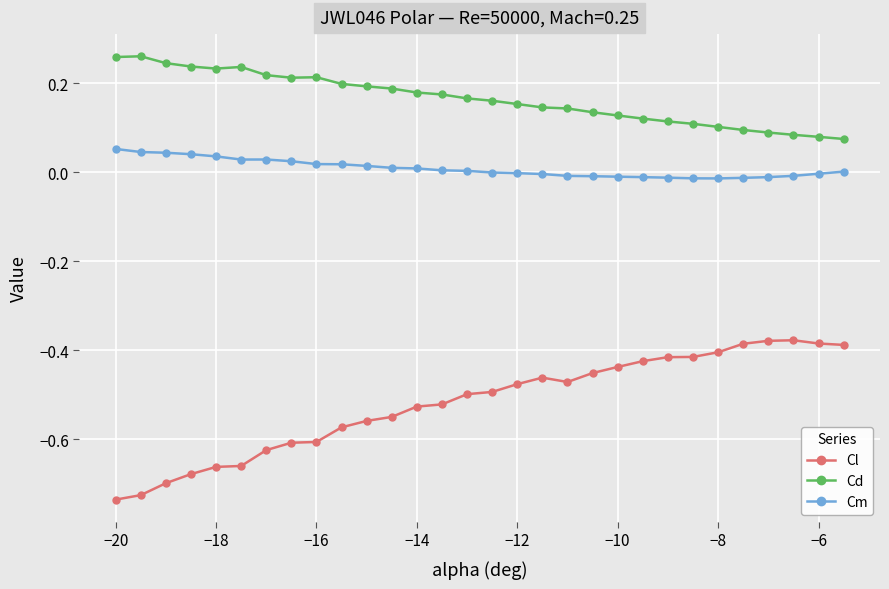

Which series has the widest spread of values?

Cl